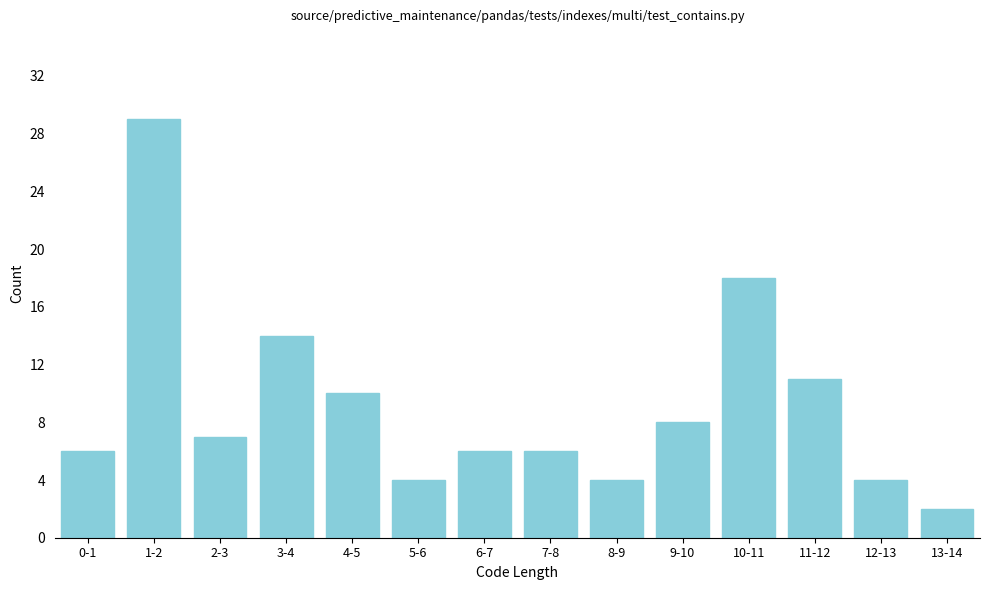

Reading left to right, transcribe all the data shown in this chart.

6	29	7	14	10	4	6	6	4	8	18	11	4	2